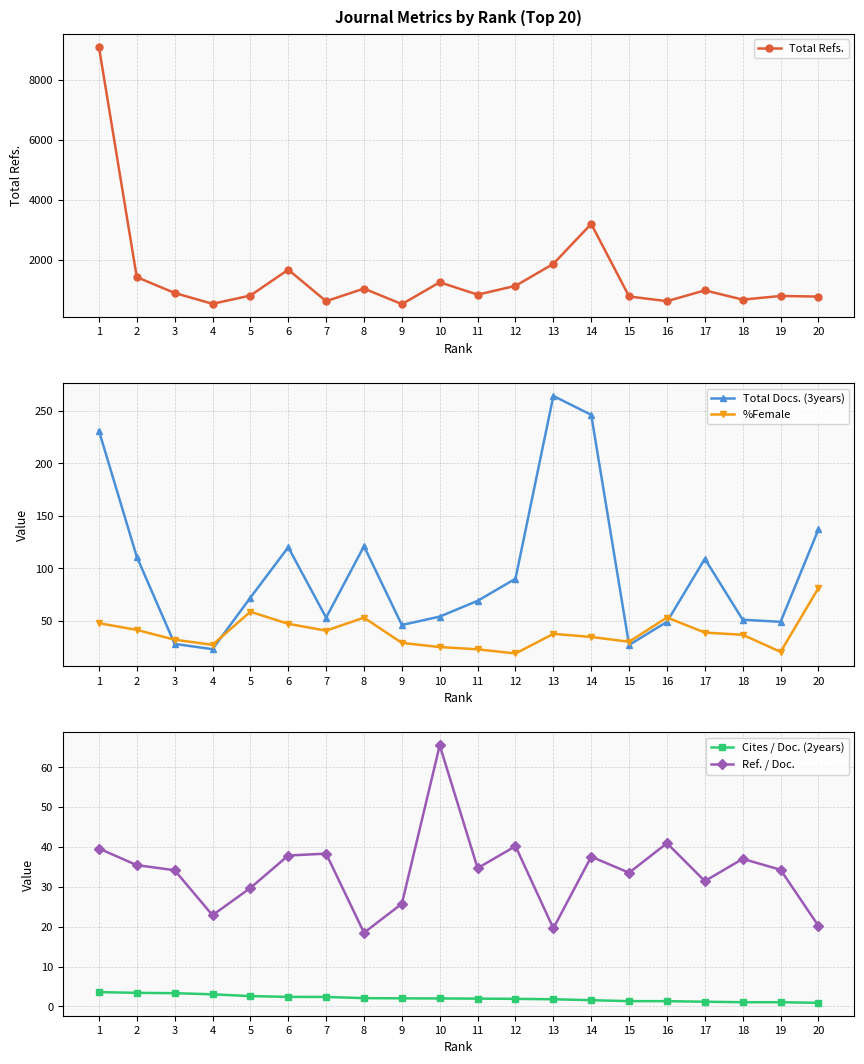

Where is %Female nearest to the value 50?

1